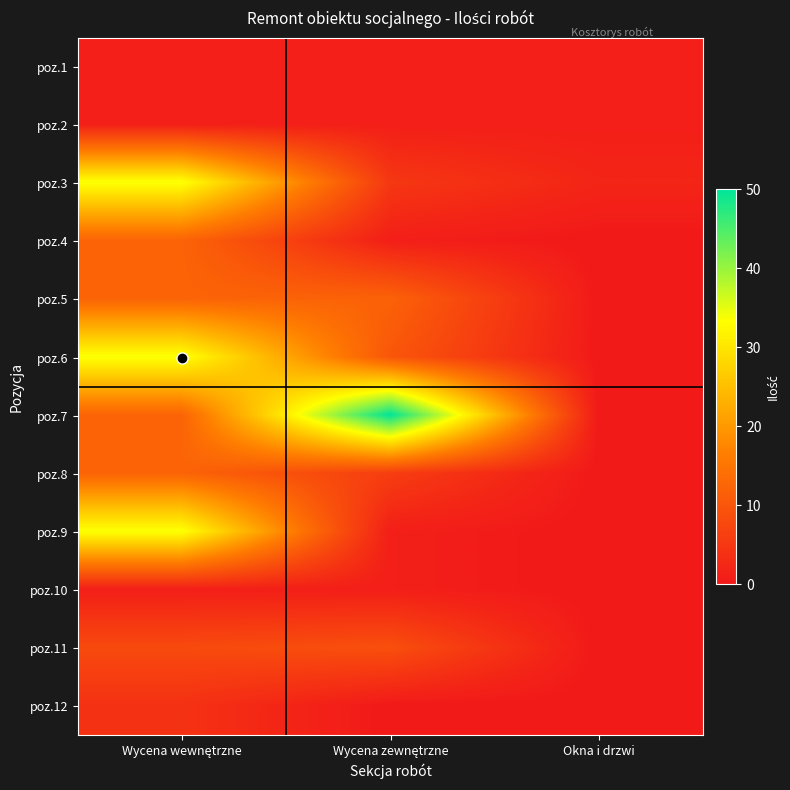

Which category has the lowest value across all series?

Okna i drzwi